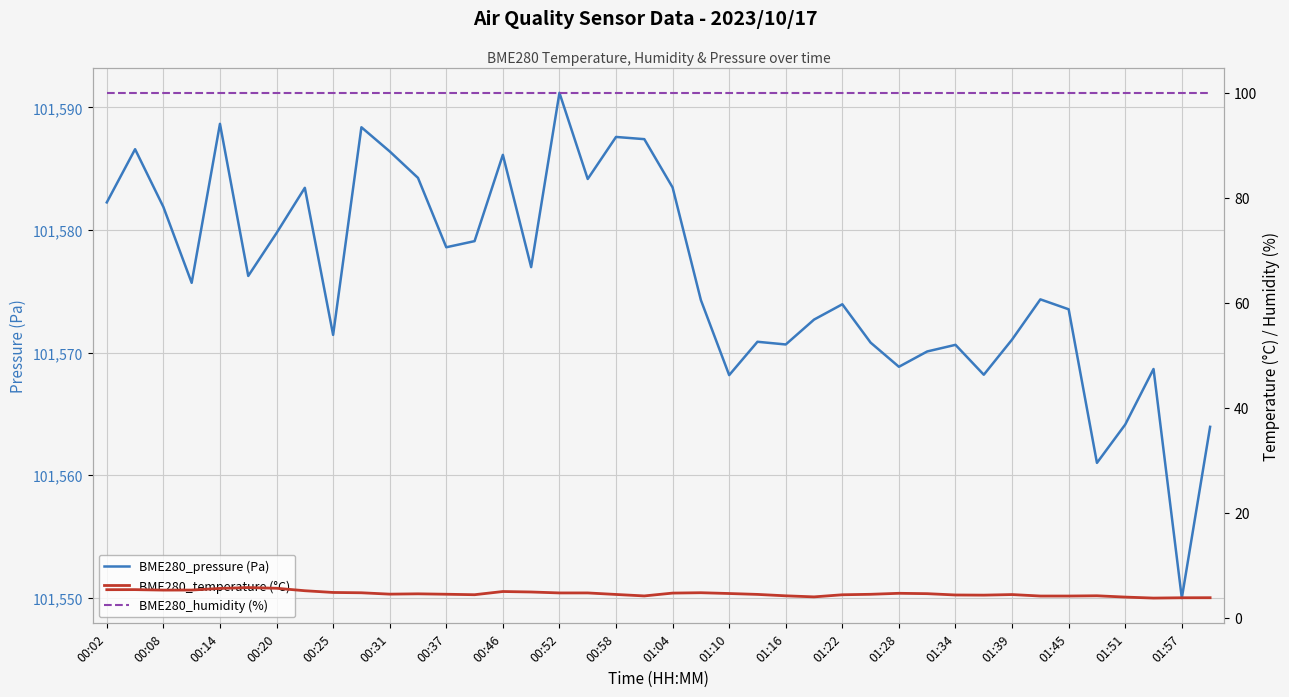

True or false: BME280_pressure (Pa) has a value of 59037.8 at 01:22.

False